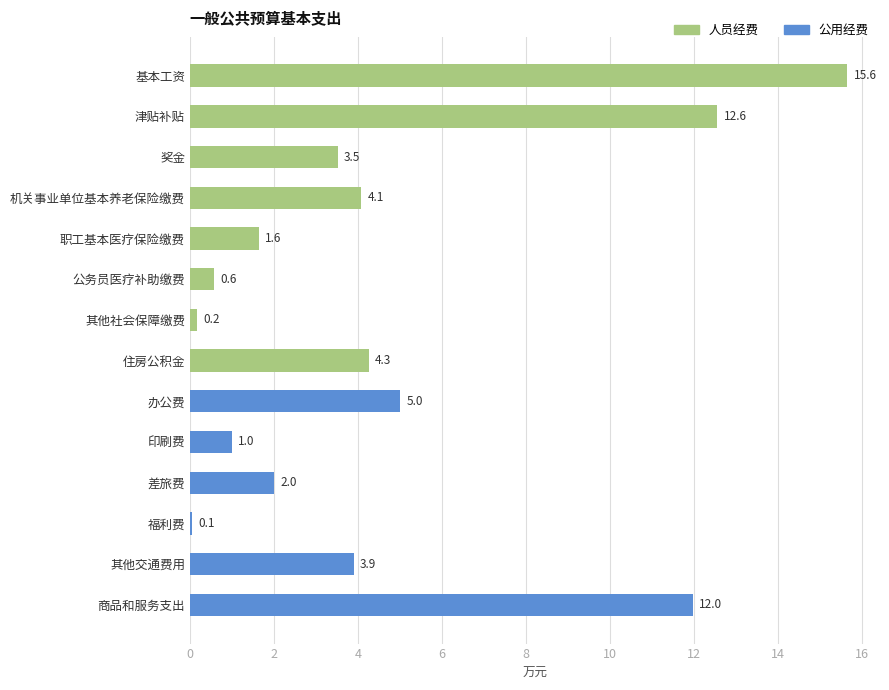

Does the chart contain any negative values?

No